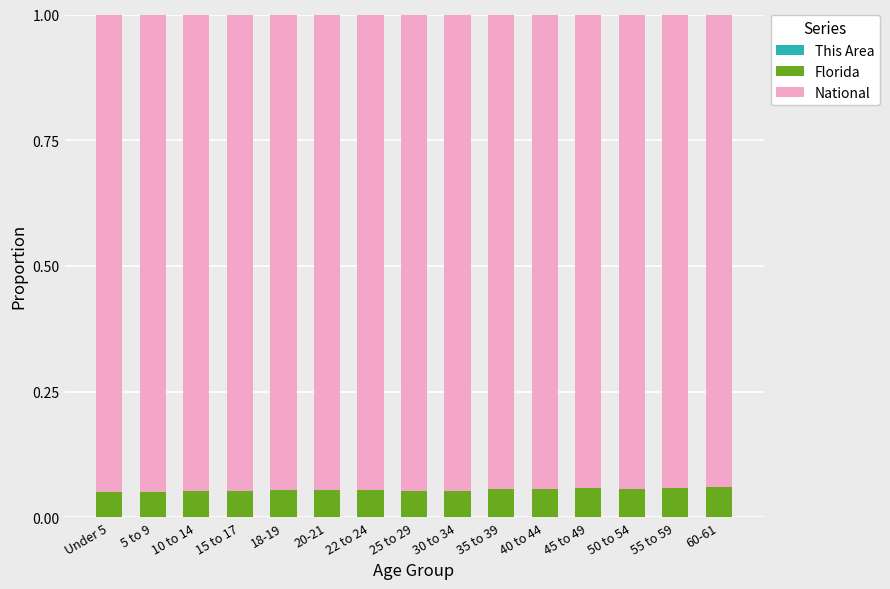

At how many categories does at least one series exceed 0?

15